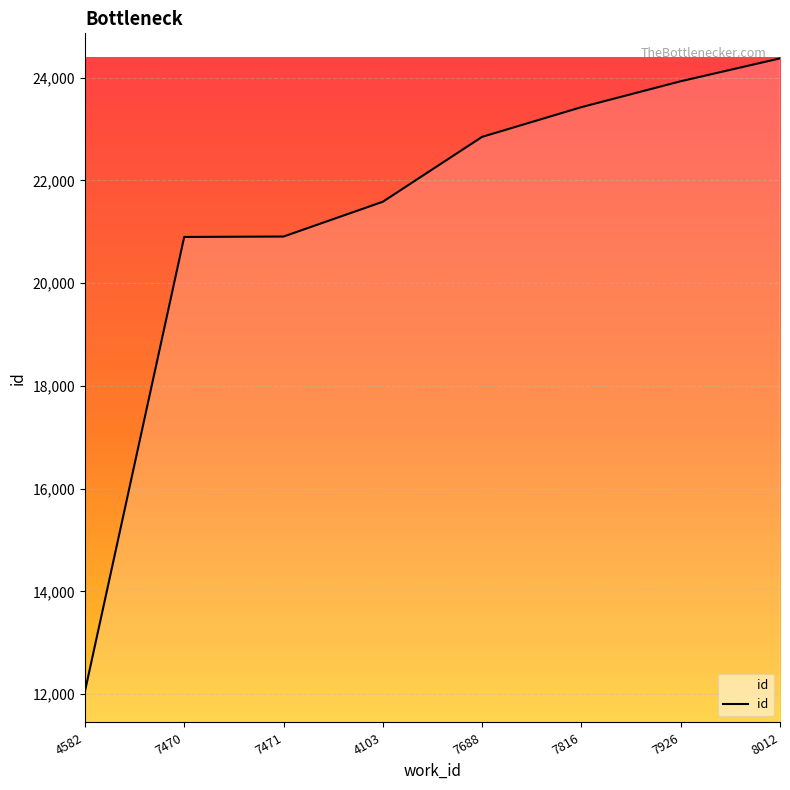

How many categories are shown in the chart?

8